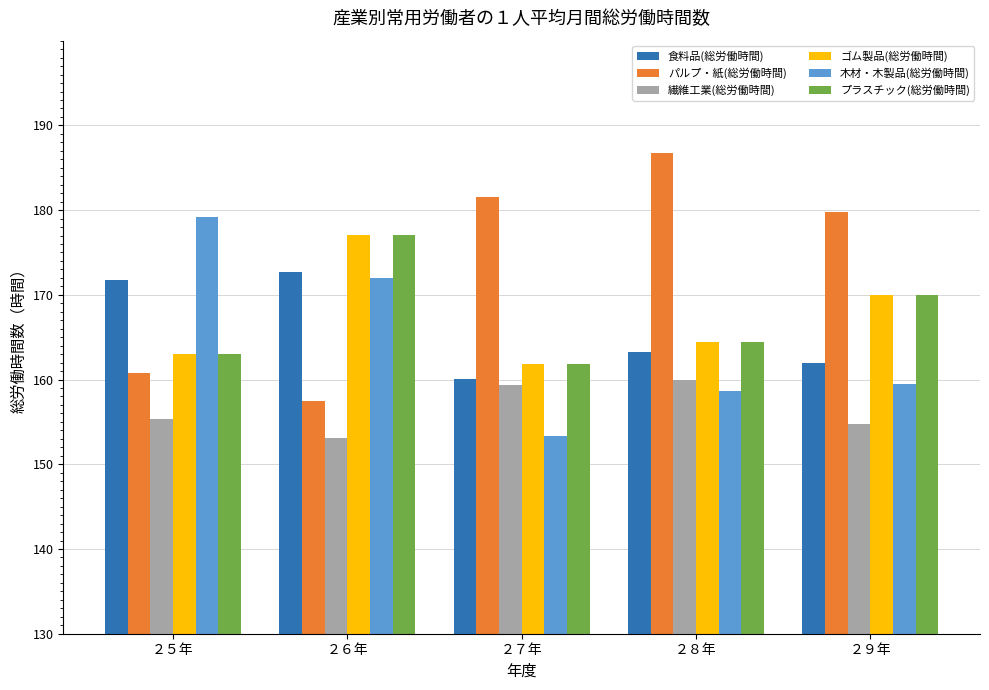

What is the maximum value for 食料品(総労働時間)?

172.7